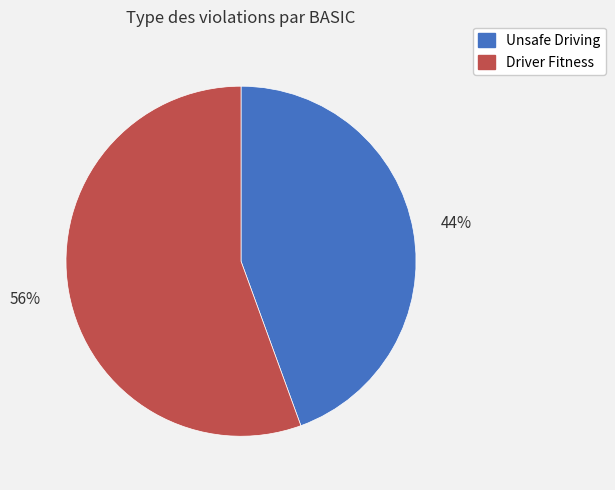

How many segments does this pie chart have?

2